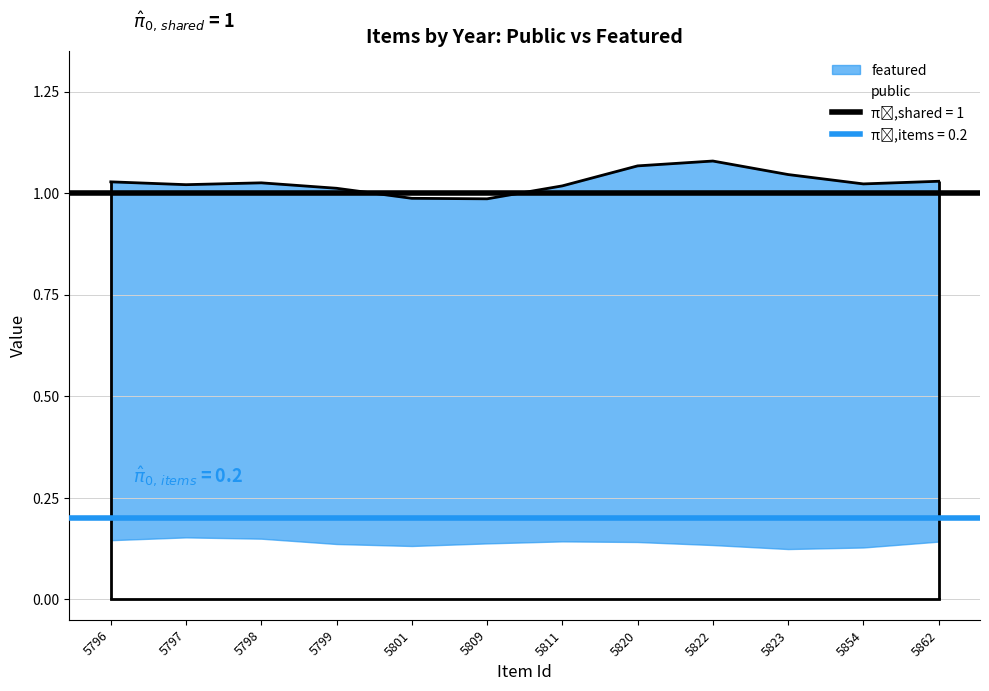

Count the number of data series in this chart.

2